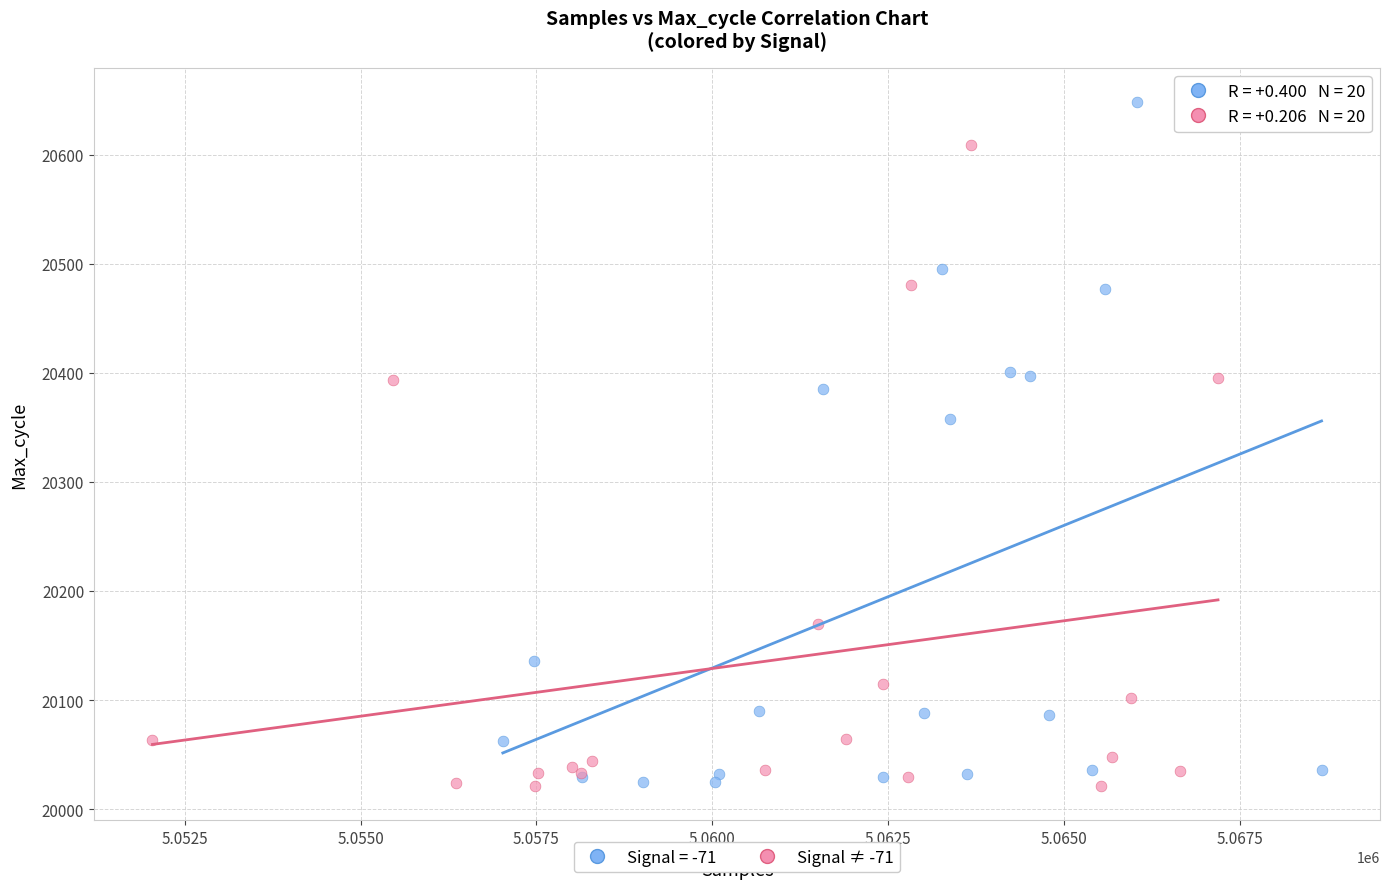

Which series reaches the maximum Y coordinate?

Signal = -71